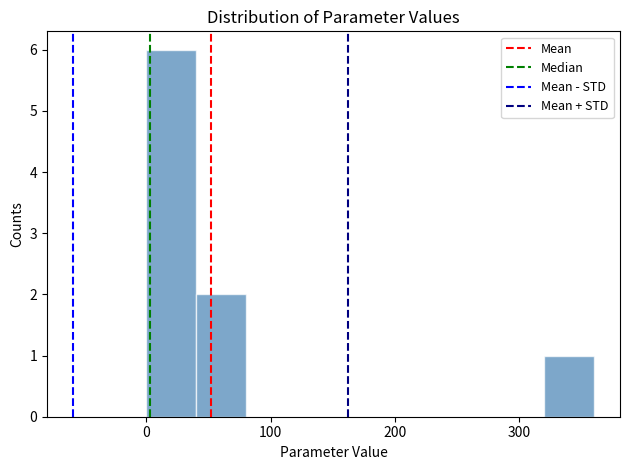

How tall is the bar that spans 40 to 80 on the x-axis? Neither the bar edges nor the heights are printed on the chart, so give them approximately, as read against the axes.

2